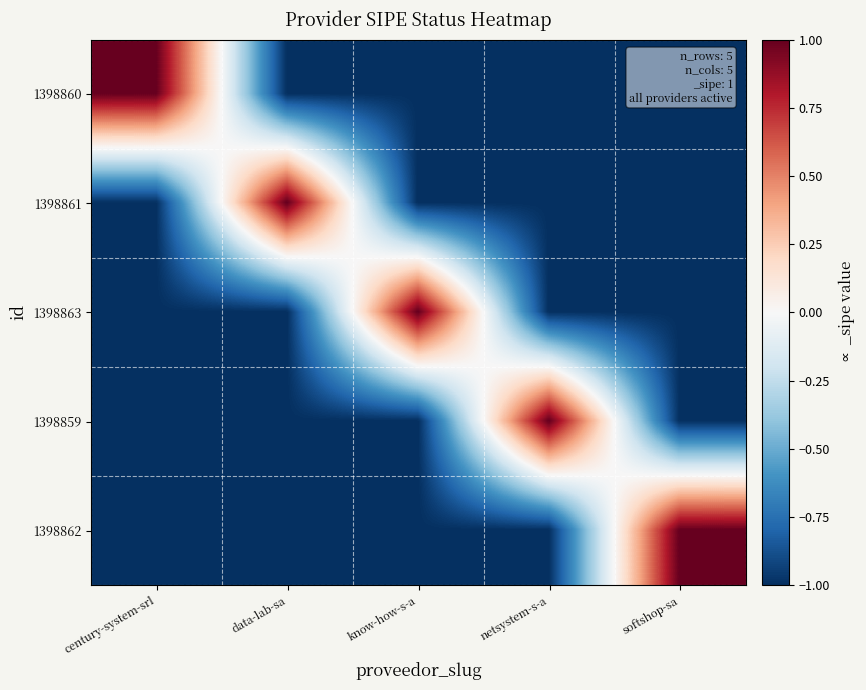

Between century-system-srl and netsystem-s-a, which series saw the biggest shift?

1398860